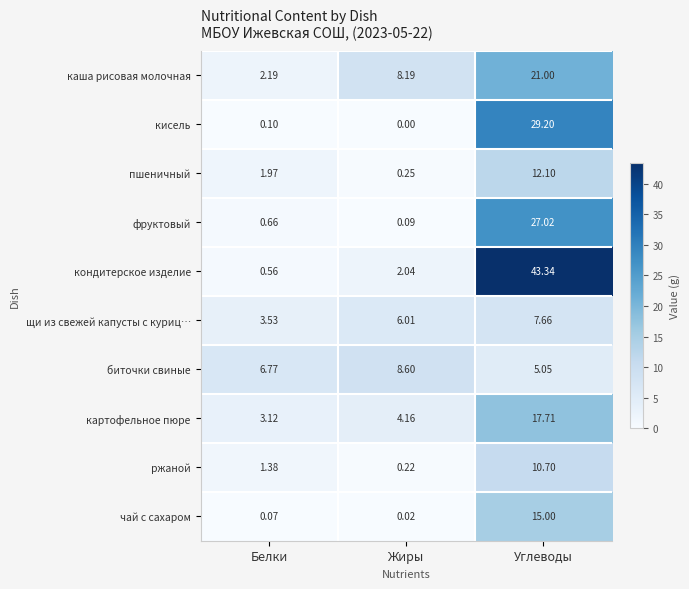

Between Белки and Жиры, which series saw the biggest shift?

каша рисовая молочная